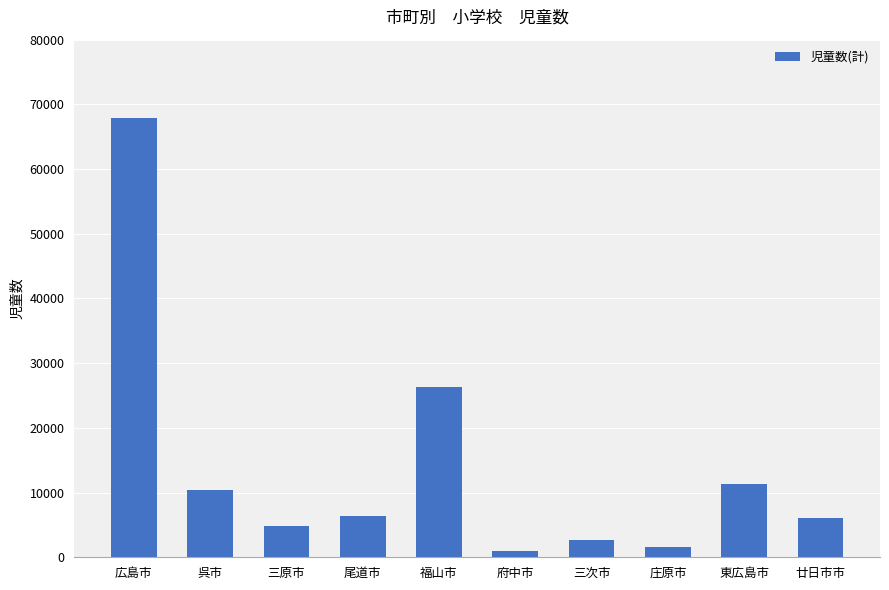

What is the greatest value displayed?

67886